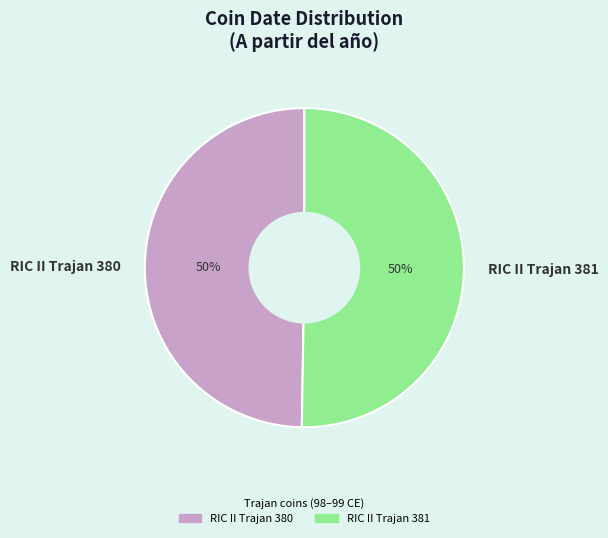

To the nearest percent, what is the average slice percentage?

50%